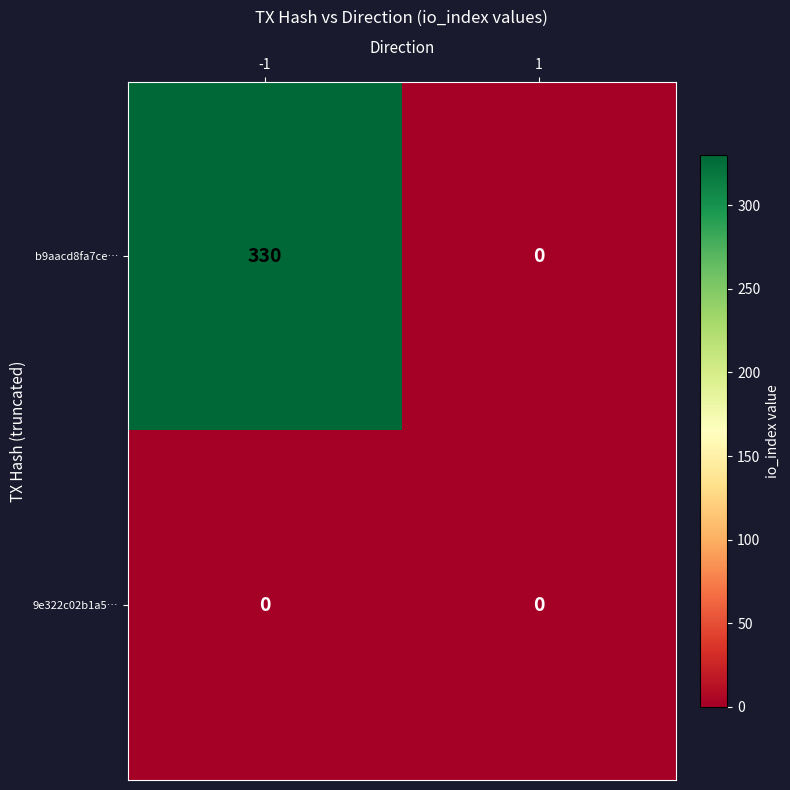

Reading right to left, list all the values displayed in this chart.

b9aacd8fa7ce…: 1=0	-1=330
9e322c02b1a5…: 1=0	-1=0